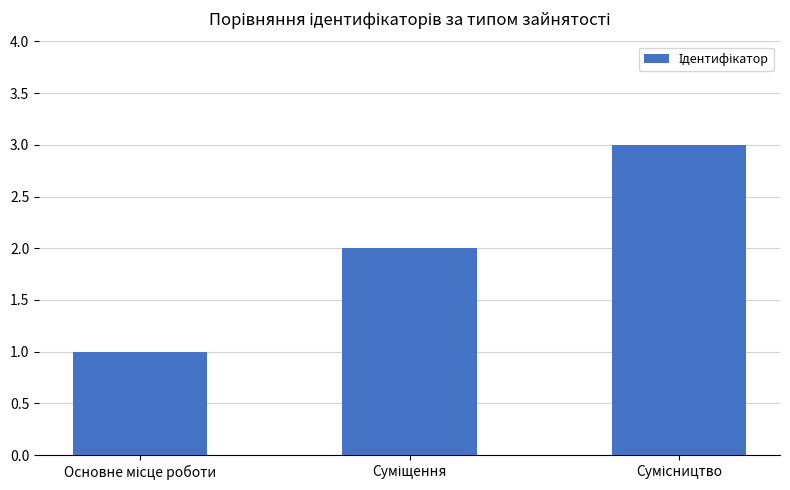

What is the average value?

2